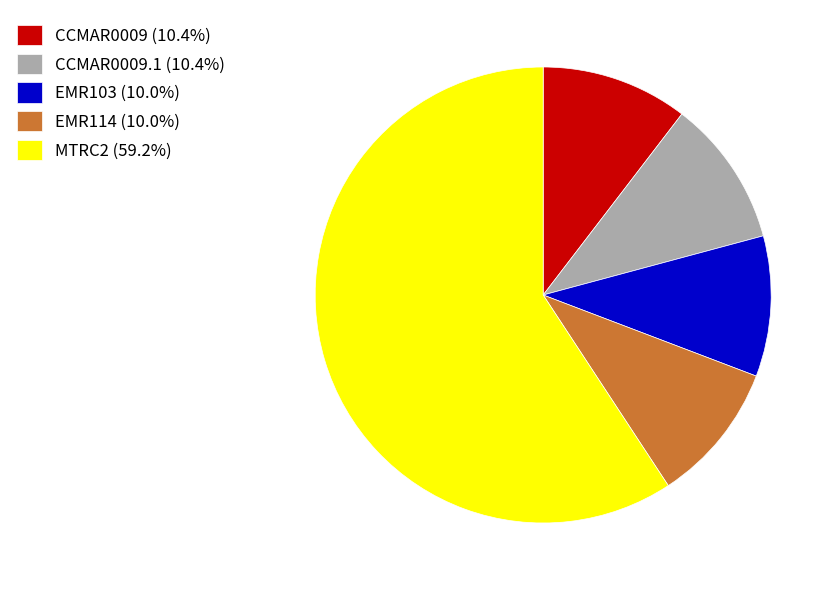

Does any single category account for the majority?

Yes